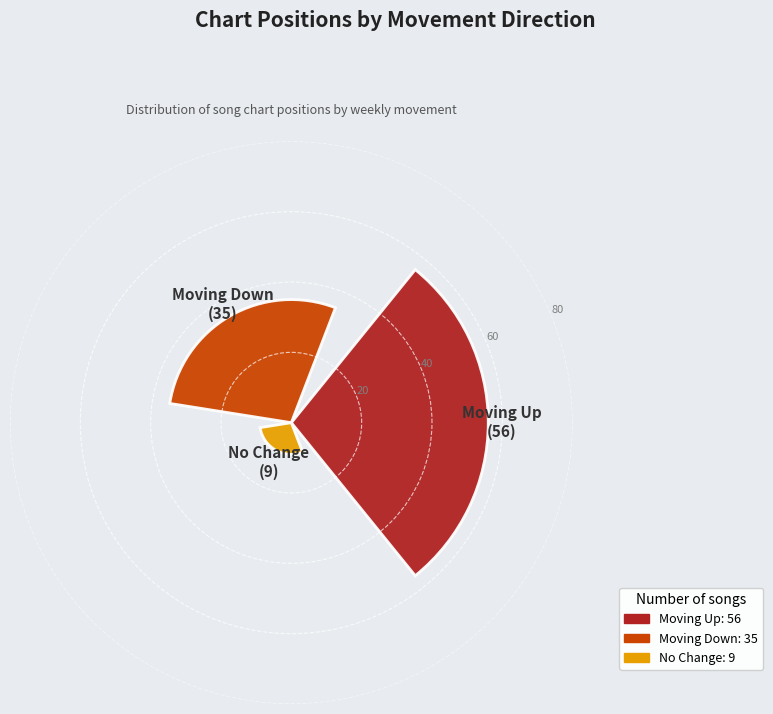

How many distinct data groups are displayed?

1